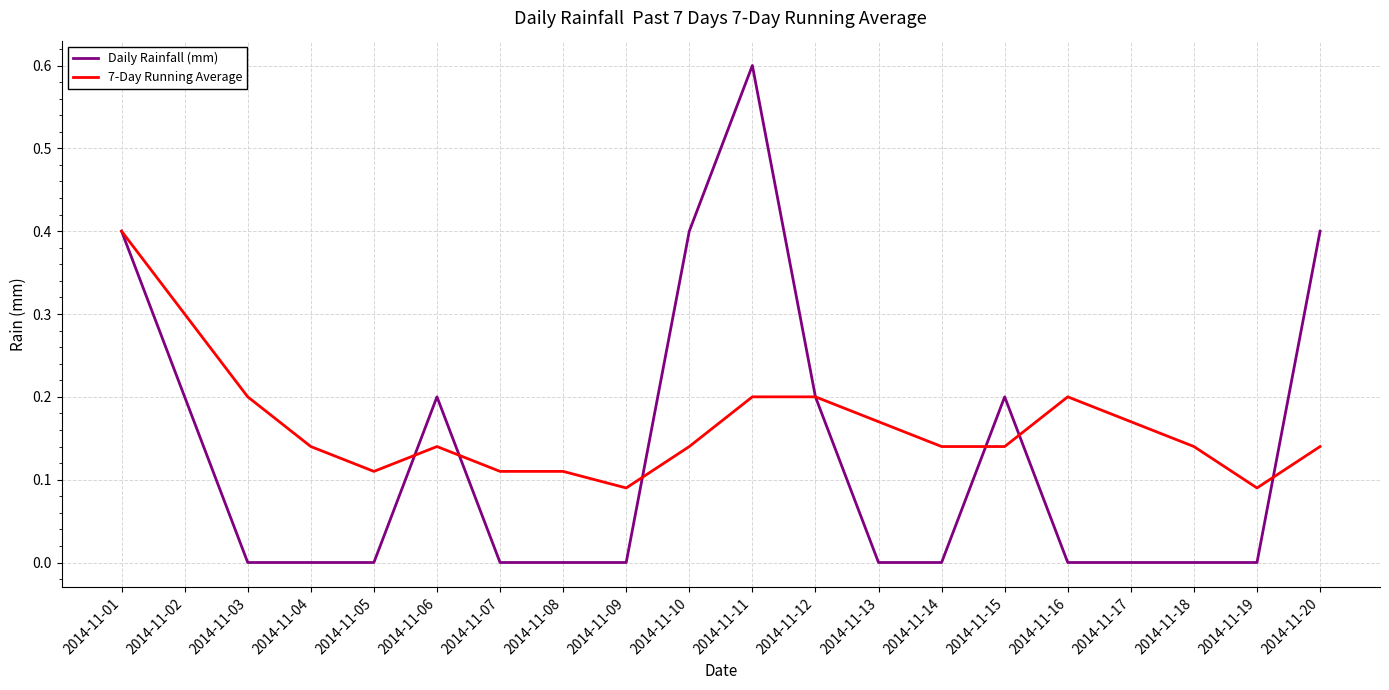

At which label does Daily Rainfall (mm) reach its peak?

2014-11-11